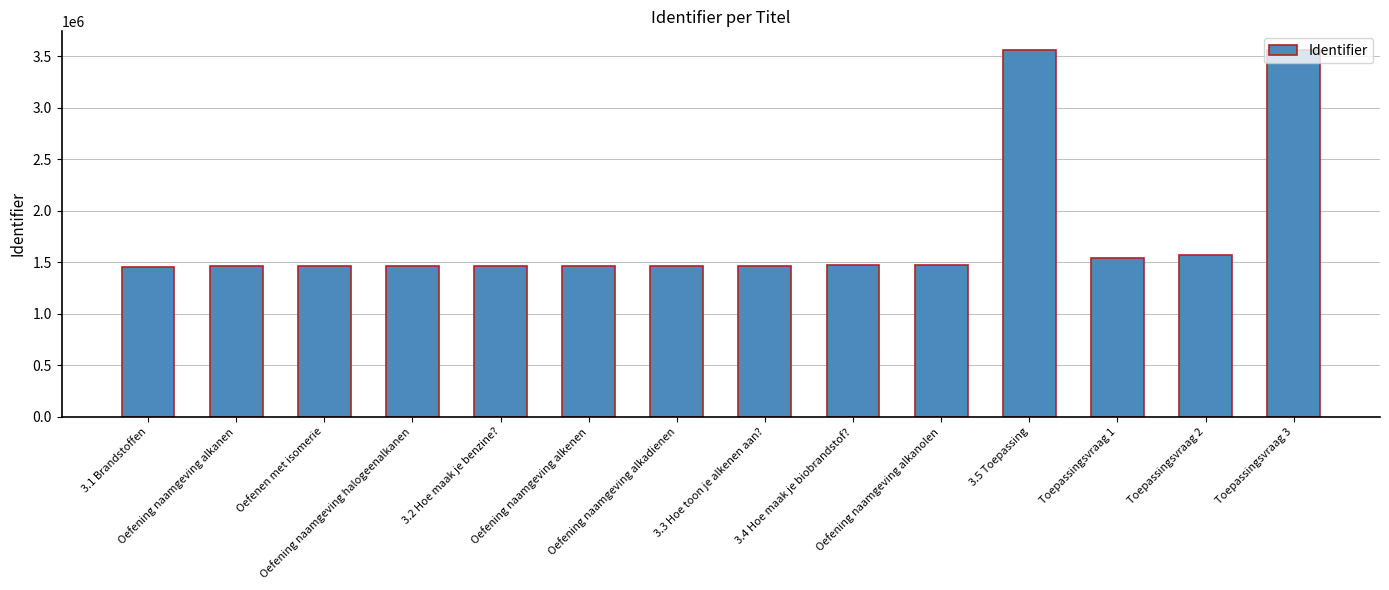

The chart shows a value of 919339 at Oefening naamgeving alkanen. True or false?

False